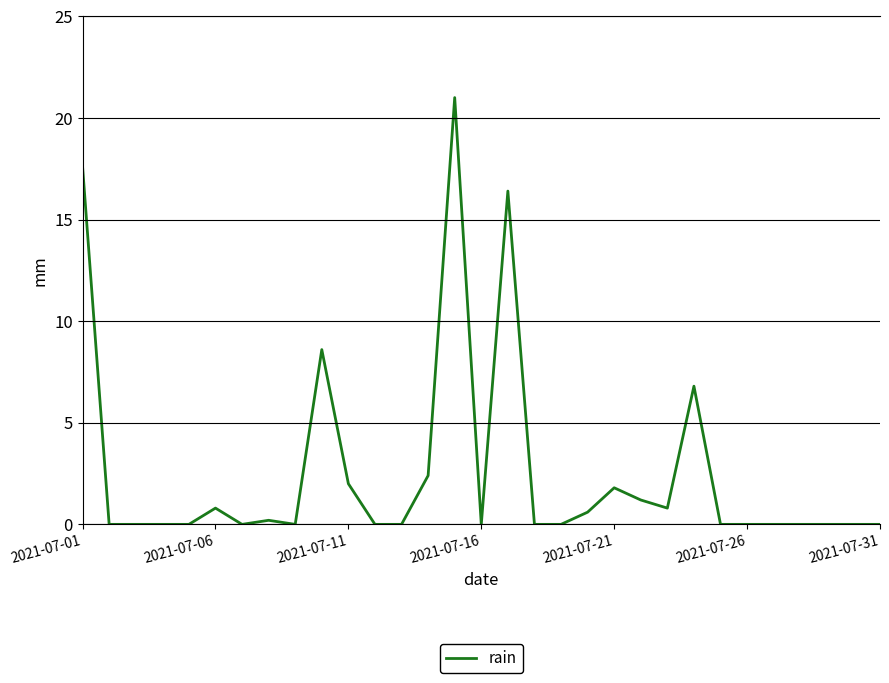

What is the difference between the maximum and minimum values?

21.0